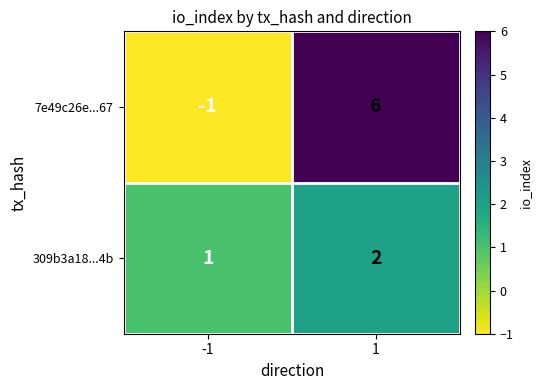

What is the difference between the maximum and minimum values in the 7e49c26e...67 series?

7